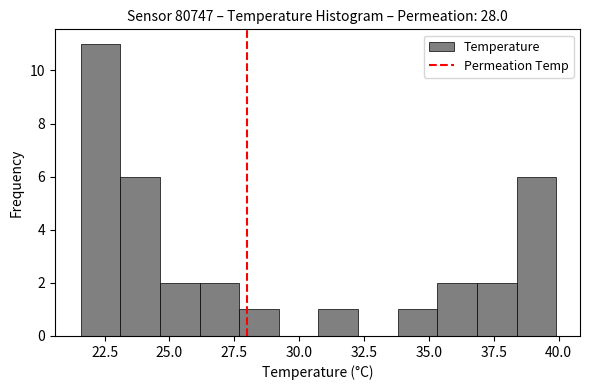

Around what value on the x-axis is the tallest bar? Give the approximate position of its centre, as read against the axis.

22.5